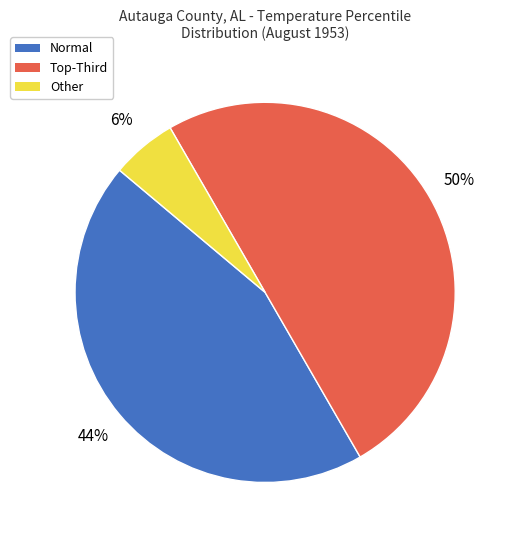

Rank the categories by value from lowest to highest.

Other, Normal, Top-Third